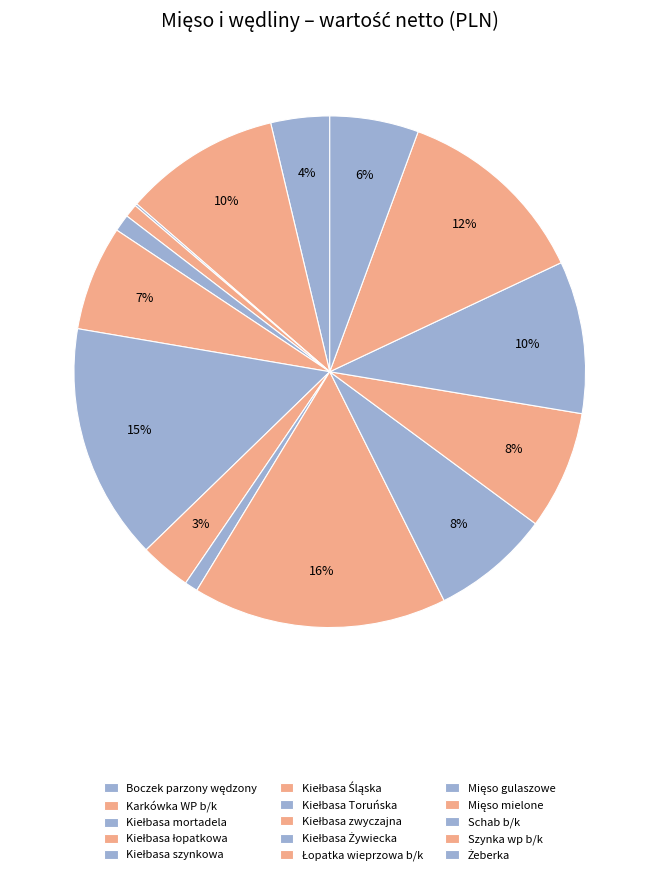

How many slices are in this pie chart?

15